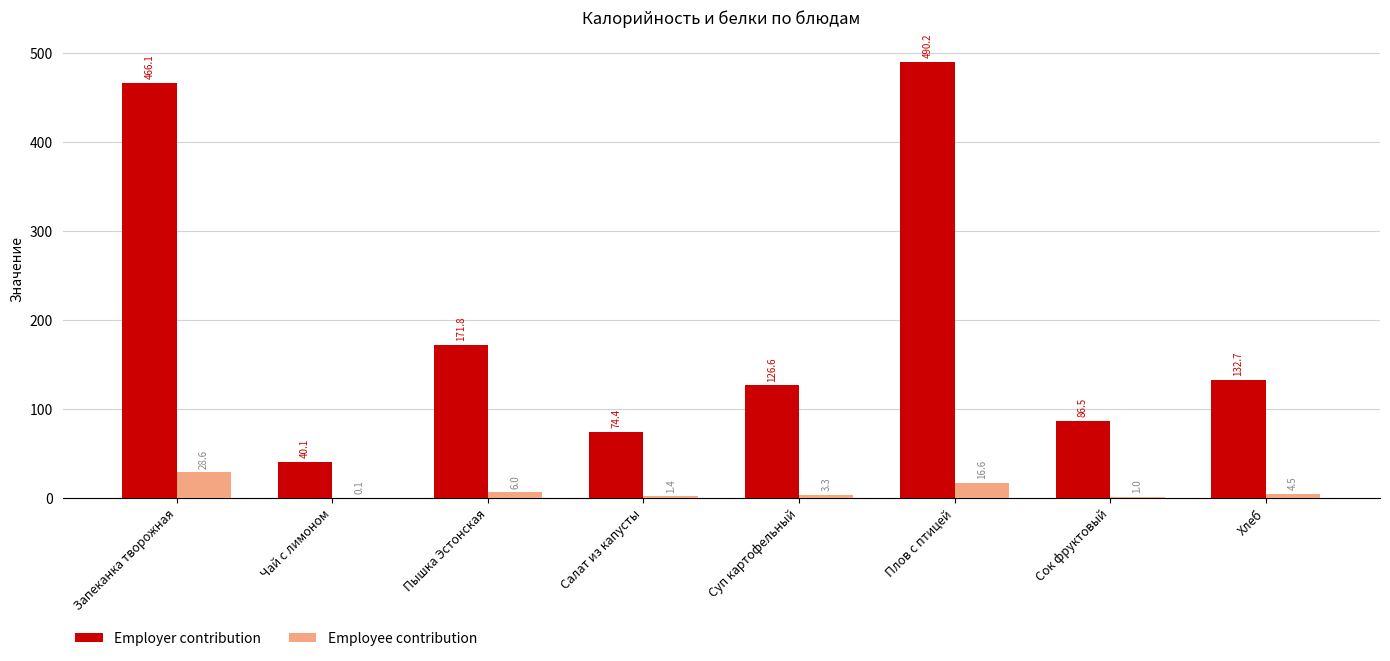

Between Чай с лимоном and Салат из капусты, which series saw the biggest shift?

Employer contribution